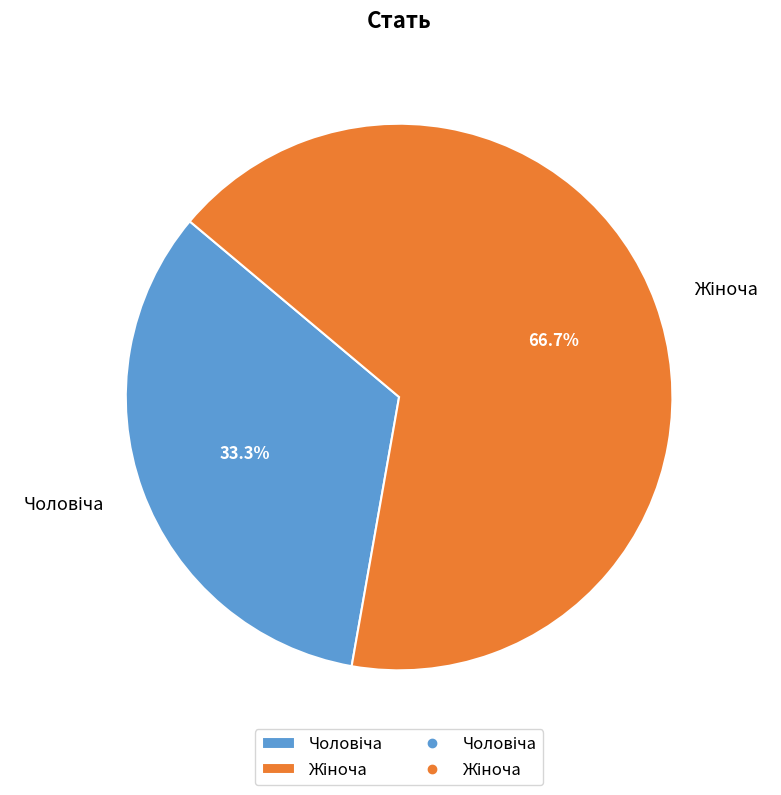

Does any single category account for the majority?

Yes